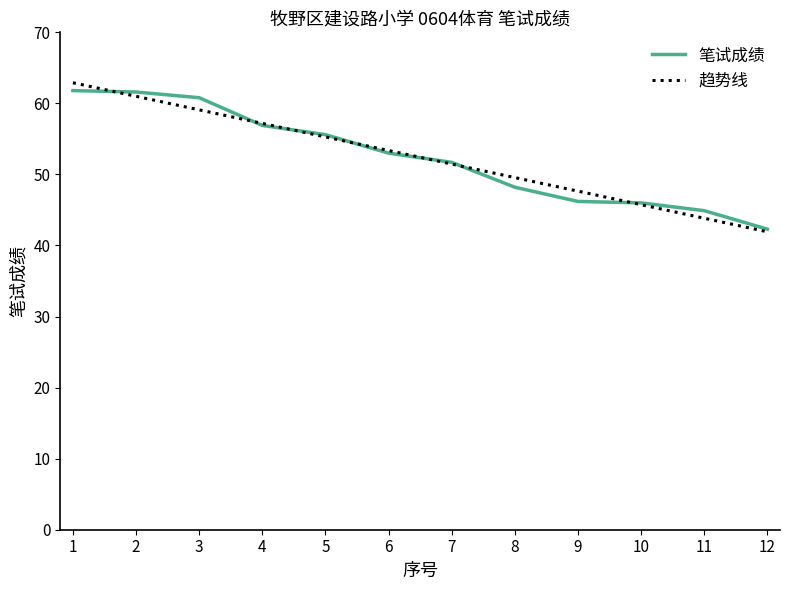

What is the smallest value displayed?

41.9